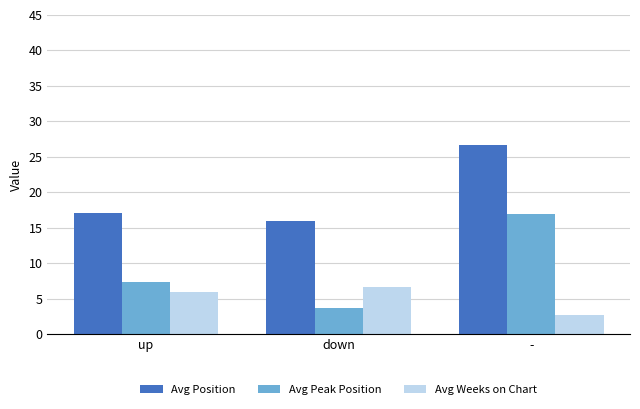

Reading left to right, what are all the values shown in this chart?

Avg Position: 17.1	16.0	26.7
Avg Peak Position: 7.3	3.7	16.9
Avg Weeks on Chart: 6.0	6.7	2.7